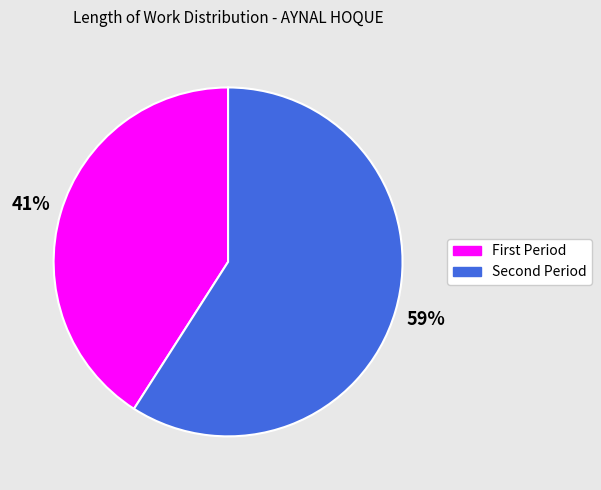

To the nearest percent, what is the difference between the largest and smallest slice percentages?

18%